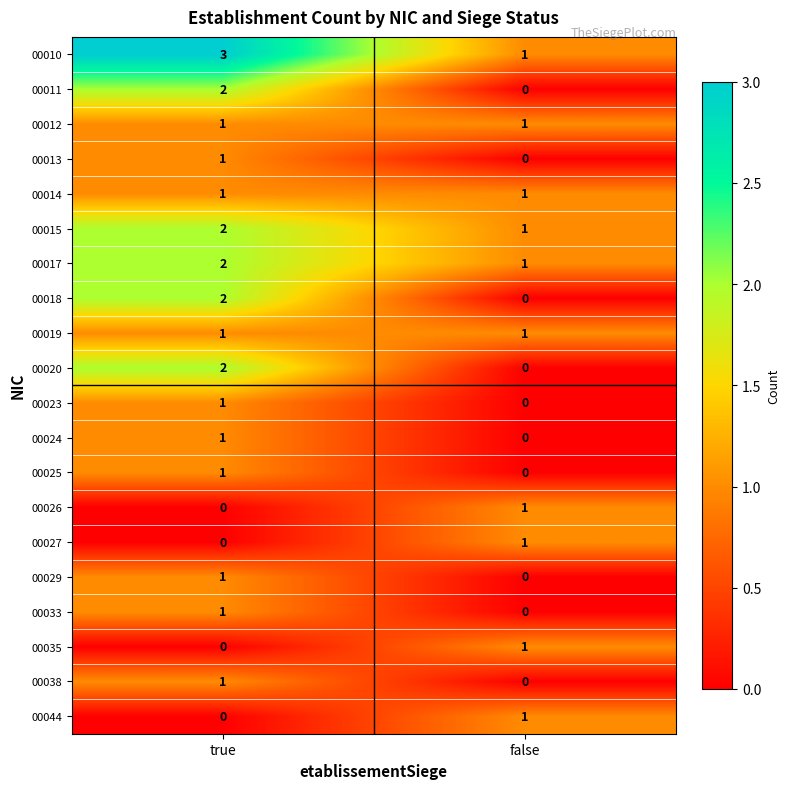

True or false: 00010 has a value of 1 at false.

True